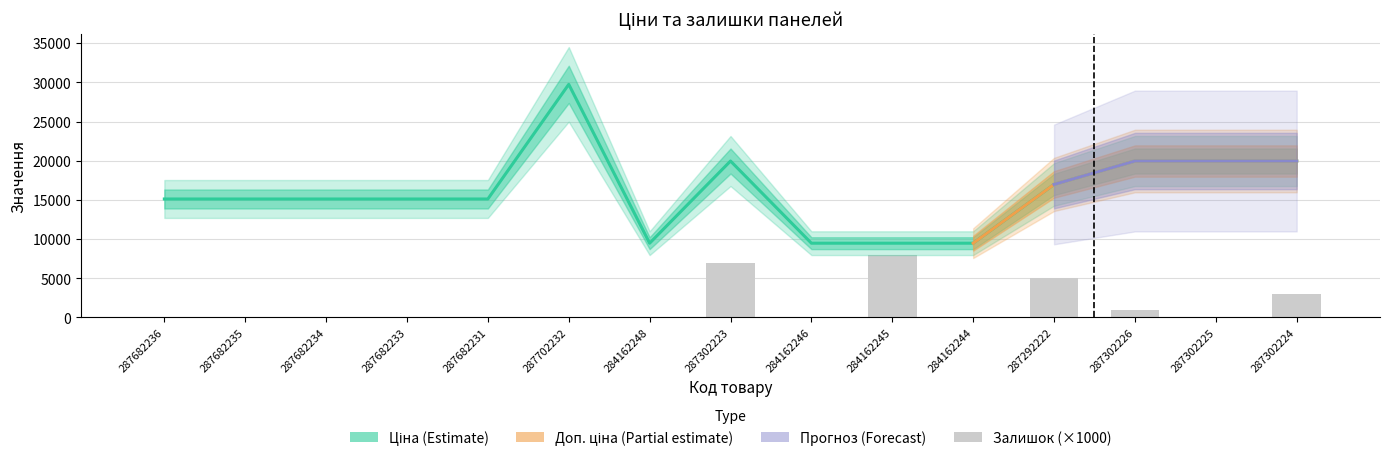

What is the maximum value shown in the chart?

29747.2